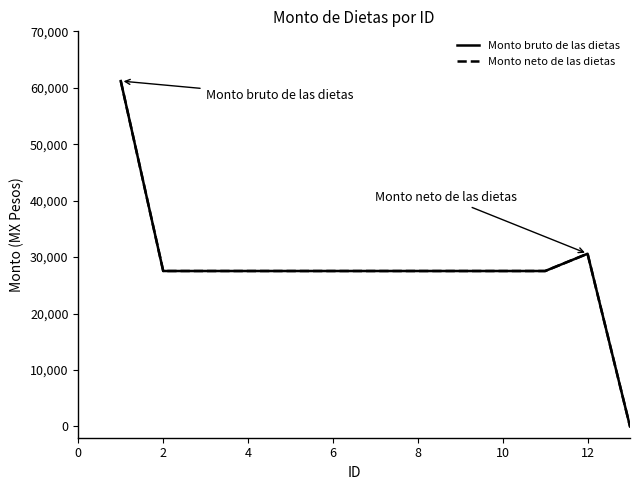

How many lines are shown in the chart?

2